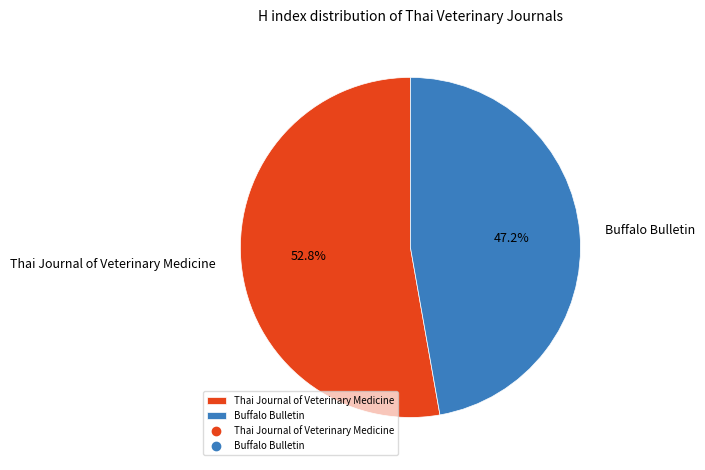

True or false: Thai Journal of Veterinary Medicine accounts for 63% of the total.

False